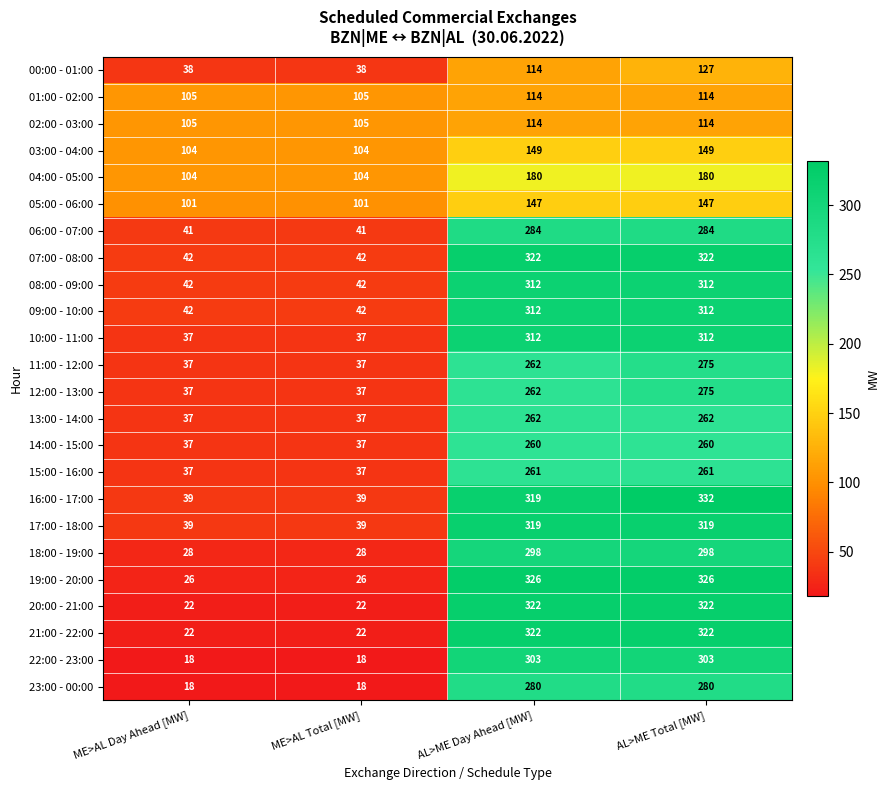

Which series has the largest total across all categories?

16:00 - 17:00